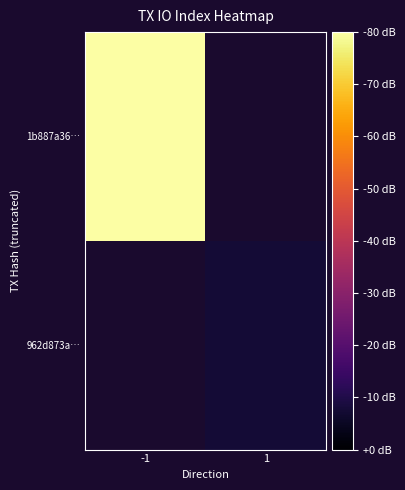

How many values in 962d873a… are above zero?

1